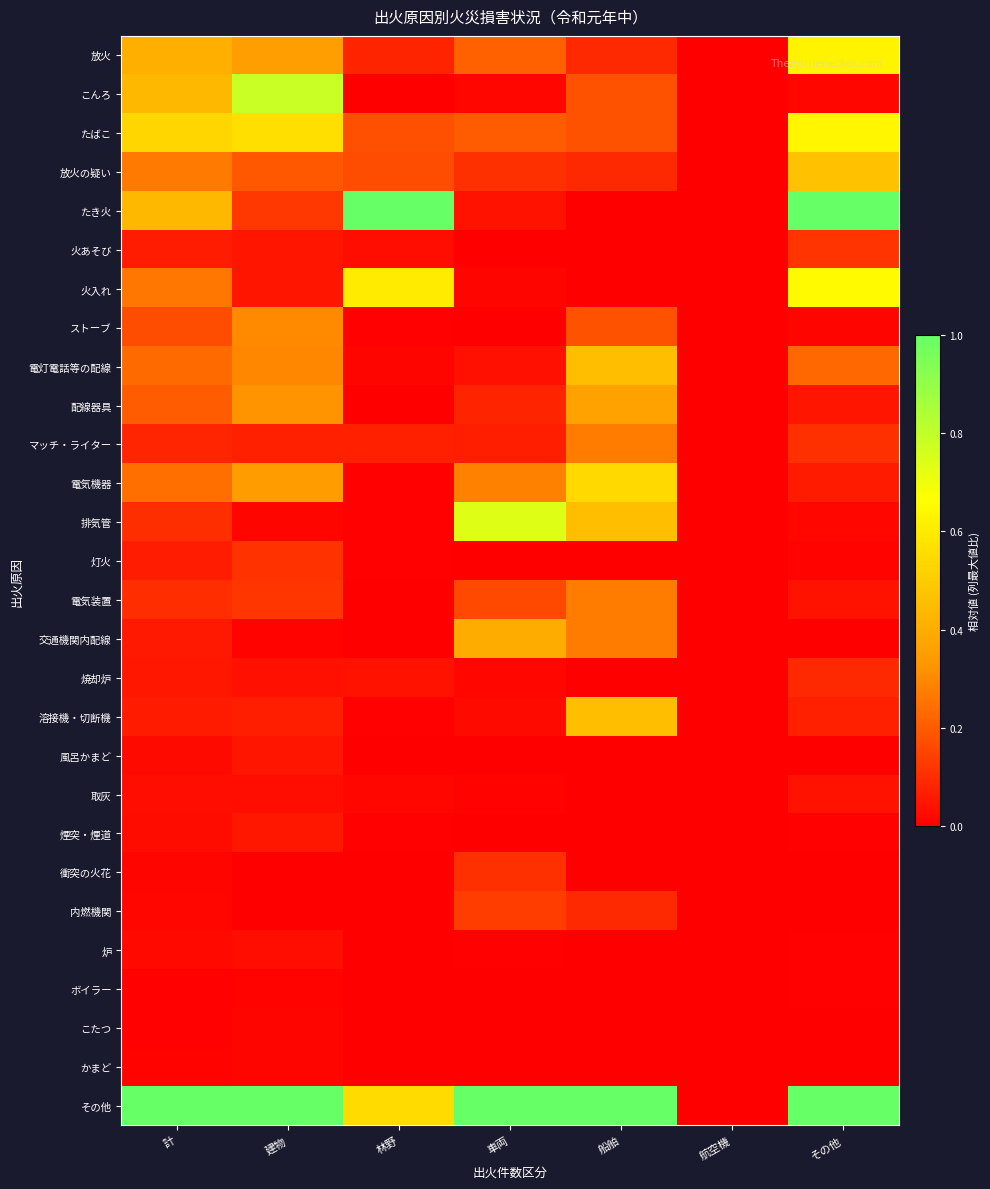

At which category does the chart reach its minimum across all series?

航空機